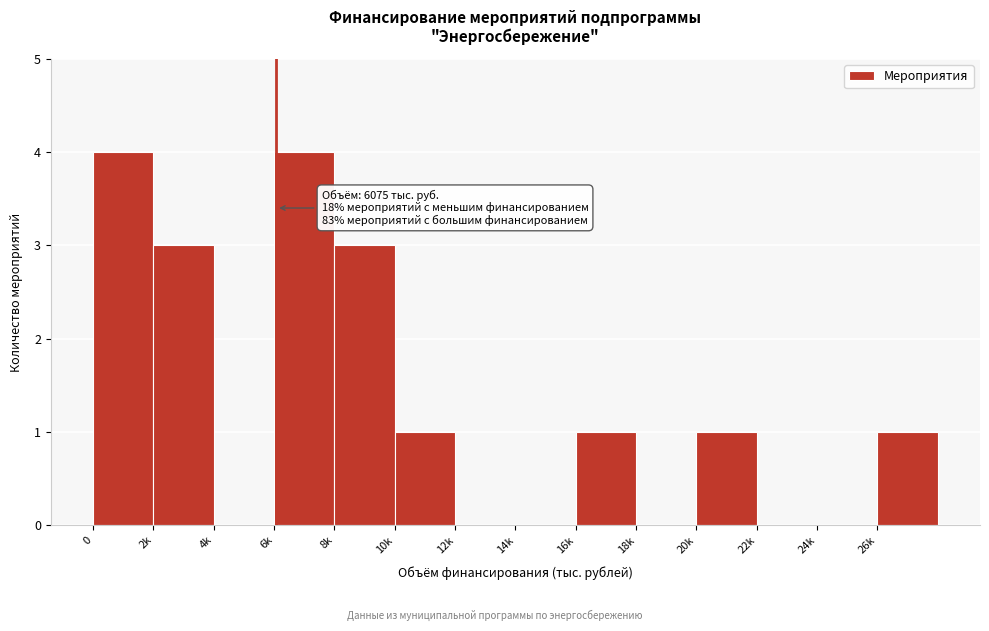

Reading left to right, list all the values displayed in this chart.

0=4	2k=3	4k=0	6k=4	8k=3	10k=1	12k=0	14k=0	16k=1	18k=0	20k=1	22k=0	24k=0	26k=1